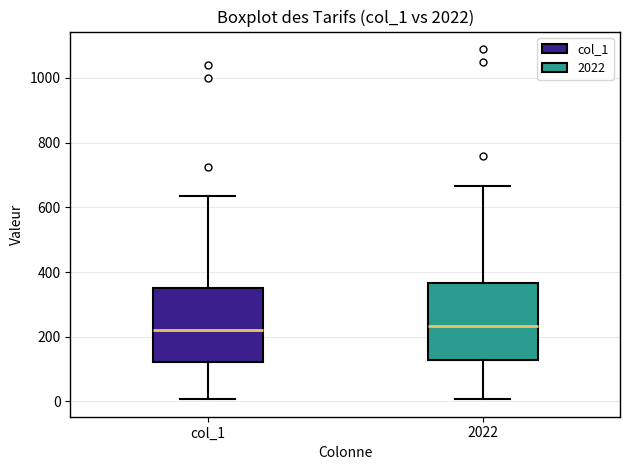

Reading left to right, transcribe this box plot: for each box, give where its median line is, the range the box spans, and where its two whiskers end, as read against the y-axis. The values are not printed on the chart, so give them approximately, as read against the axis.

col_1: median 220, box 120 to 340, whiskers 0 to 640
2022: median 240, box 120 to 360, whiskers 0 to 660